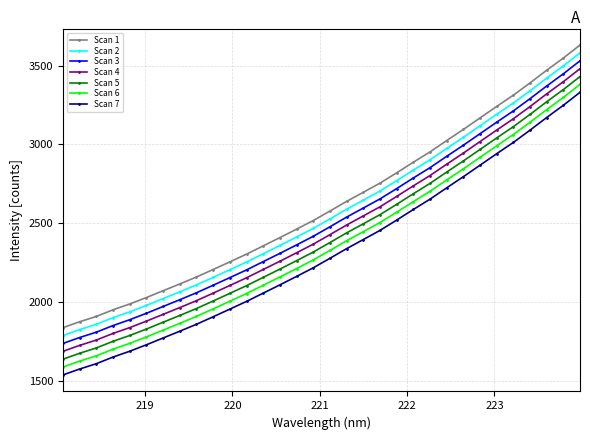

List the series in order of their overall mean, highest first.

Scan 1, Scan 2, Scan 3, Scan 4, Scan 5, Scan 6, Scan 7